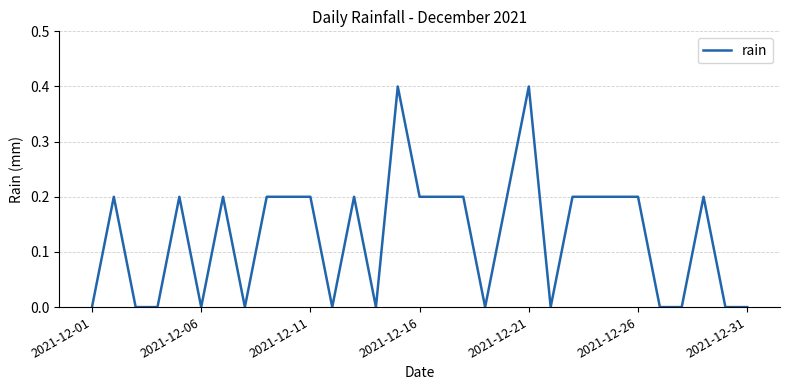

Reading left to right, transcribe all the data shown in this chart.

0.0	0.2	0.0	0.0	0.2	0.0	0.2	0.0	0.2	0.2	0.2	0.0	0.2	0.0	0.4	0.2	0.2	0.2	0.0	0.2	0.4	0.0	0.2	0.2	0.2	0.2	0.0	0.0	0.2	0.0	0.0